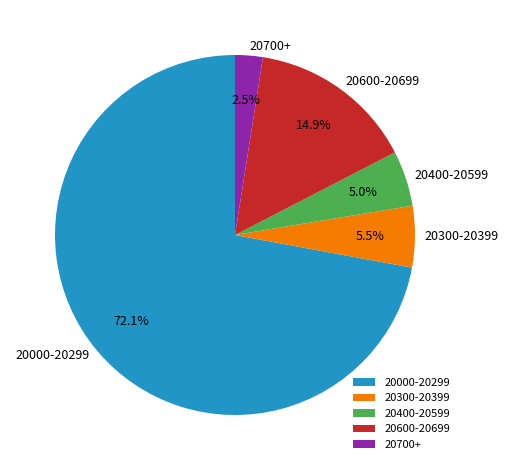

How many slices are in this pie chart?

5